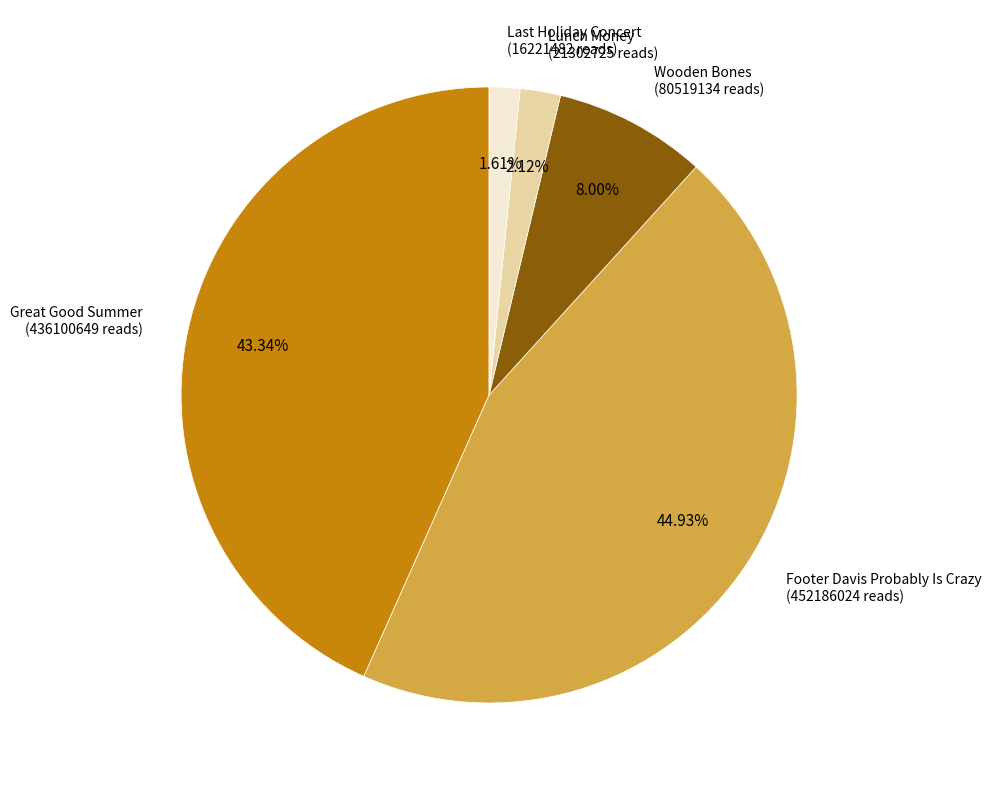

Is there any slice that represents more than half of the pie?

No